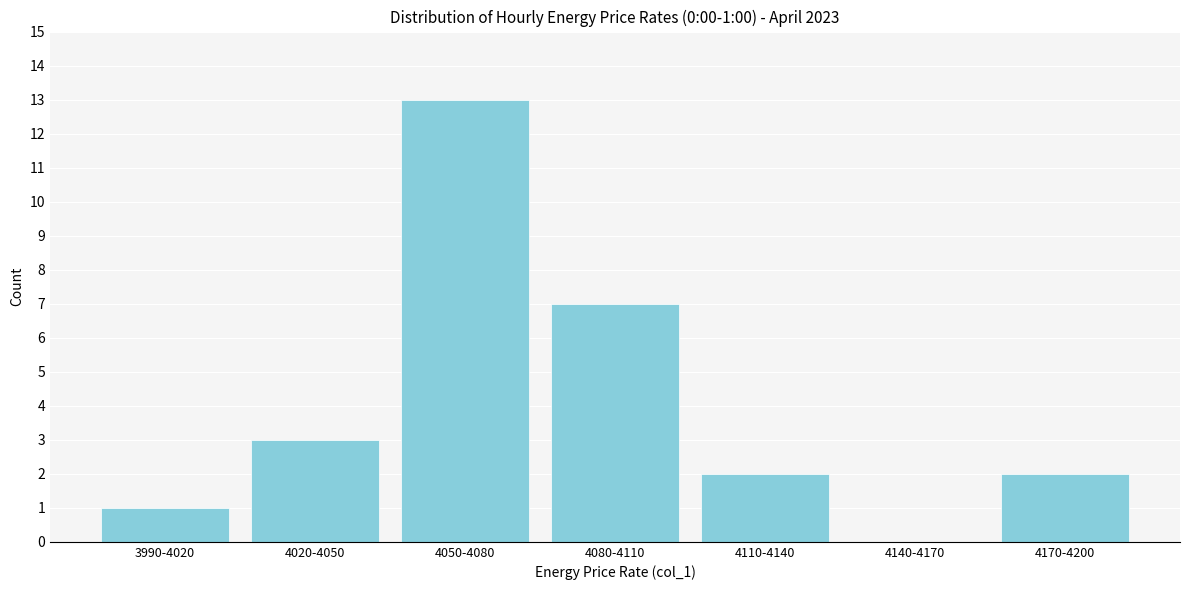

Reading left to right, transcribe all the data shown in this chart.

3990-4020=1	4020-4050=3	4050-4080=13	4080-4110=7	4110-4140=2	4140-4170=0	4170-4200=2